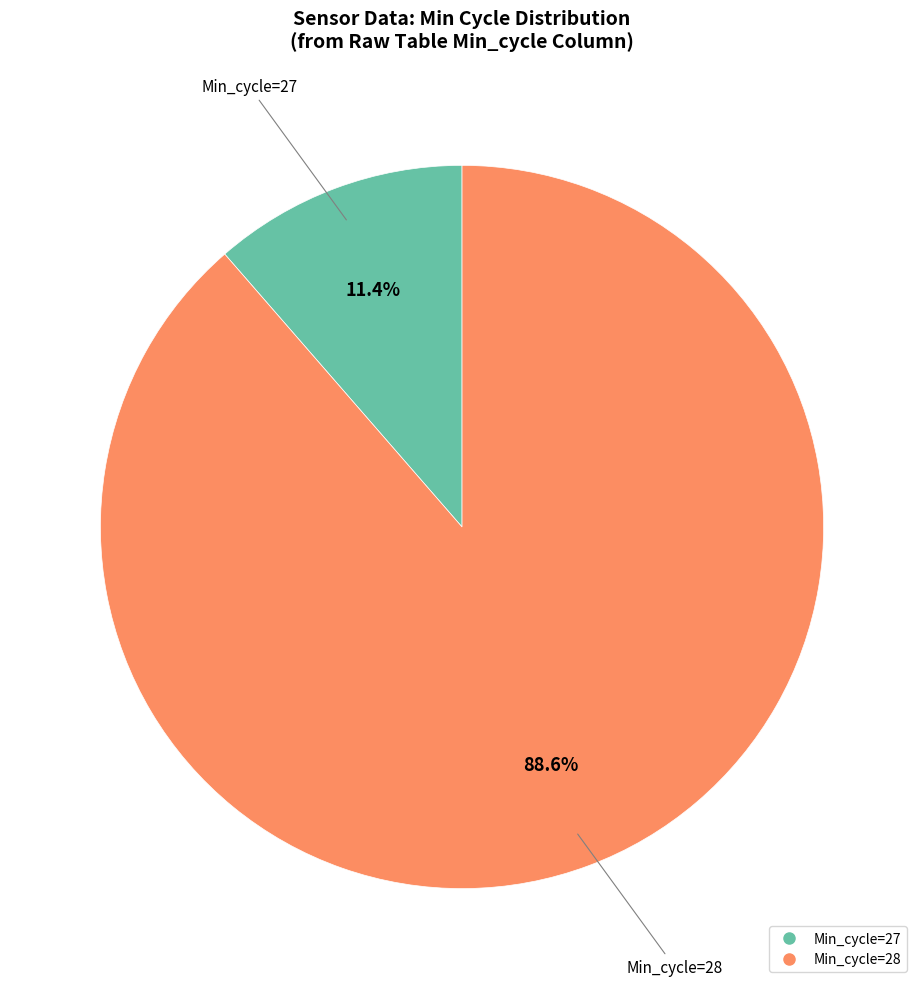

Does any single category account for the majority?

Yes